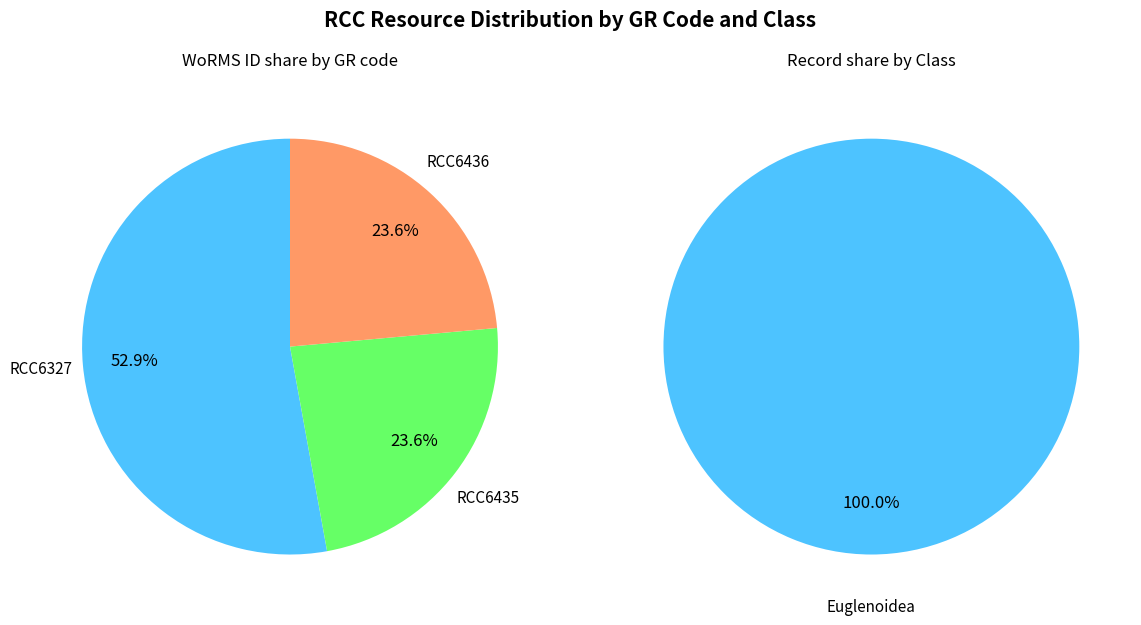

Approximately how many times larger is the value at RCC6327 compared to RCC6435?

2.2